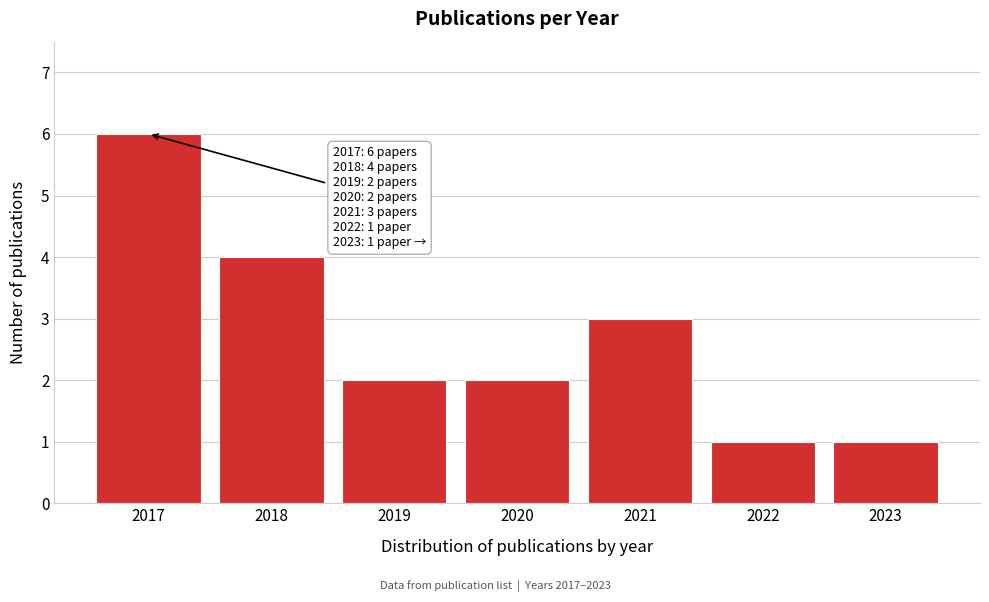

Reading left to right, what are all the values shown in this chart?

6	4	2	2	3	1	1